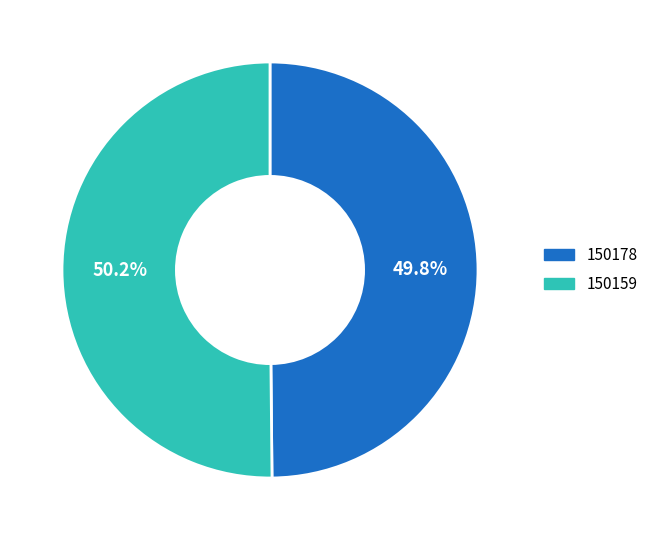

What portion of the pie excludes 150178?

50.2%